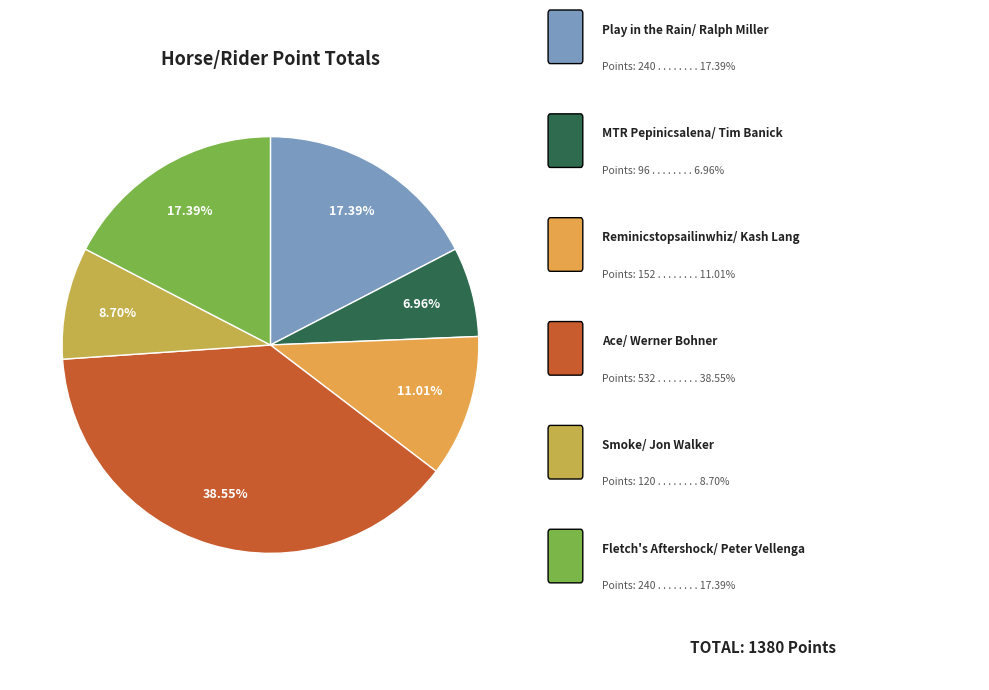

Count the number of slices in the pie.

6